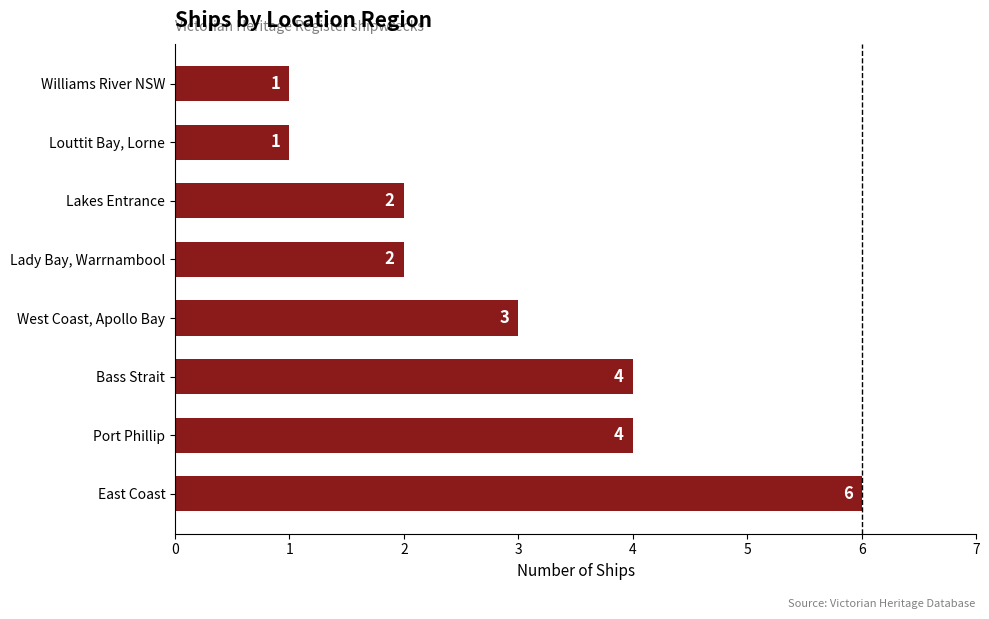

What is the average value?

3